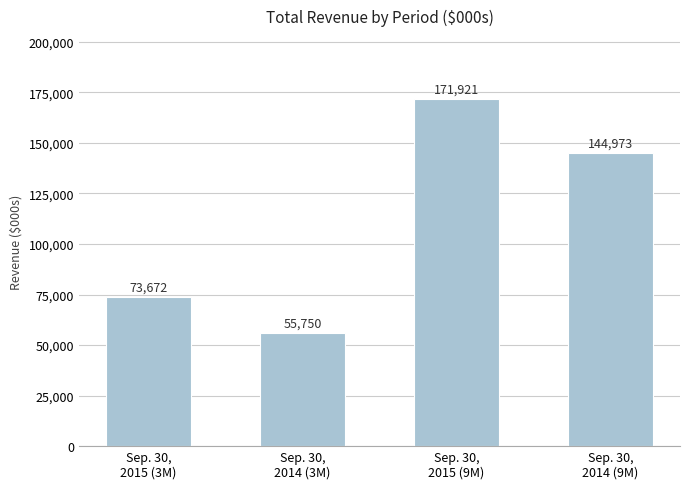

Reading left to right, transcribe all the data shown in this chart.

73672	55750	171921	144973